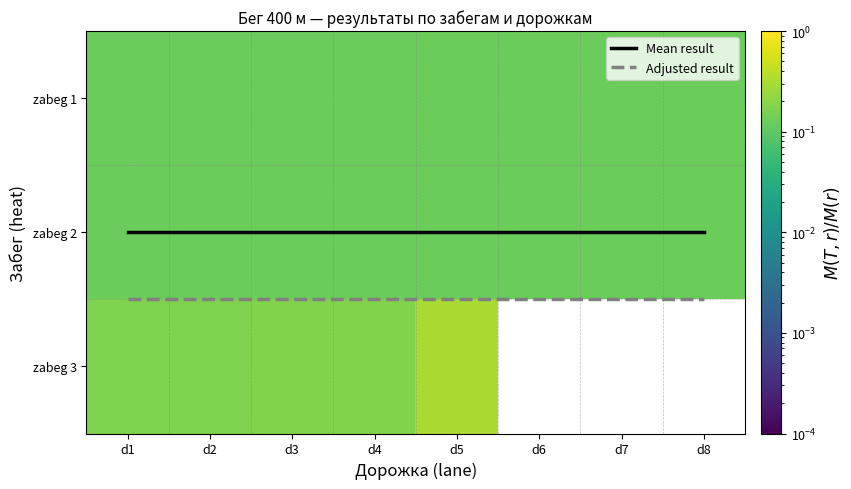

What is the average value of the Mean result series?

1.0